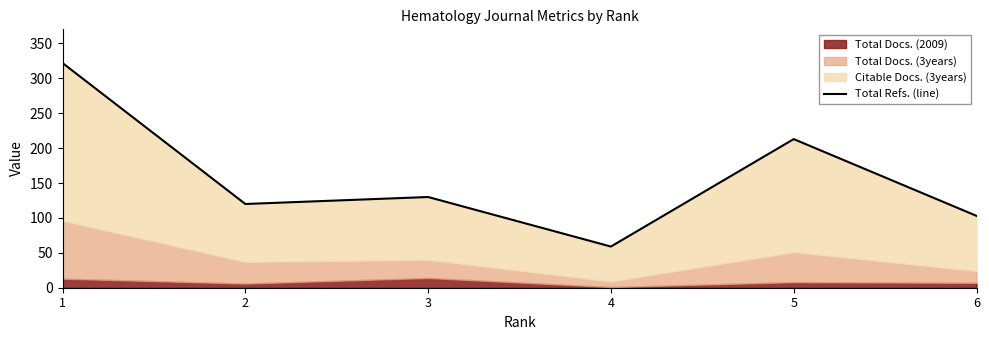

Is it true that the value at 3 is 130?

True